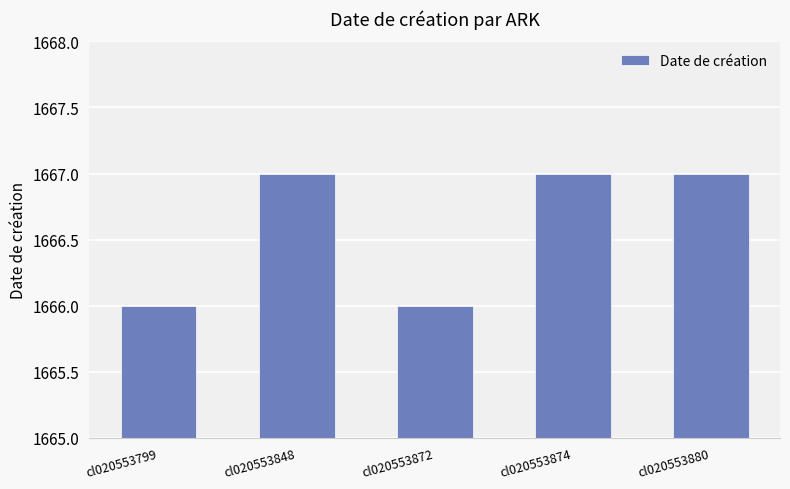

How many bars are there in total?

5